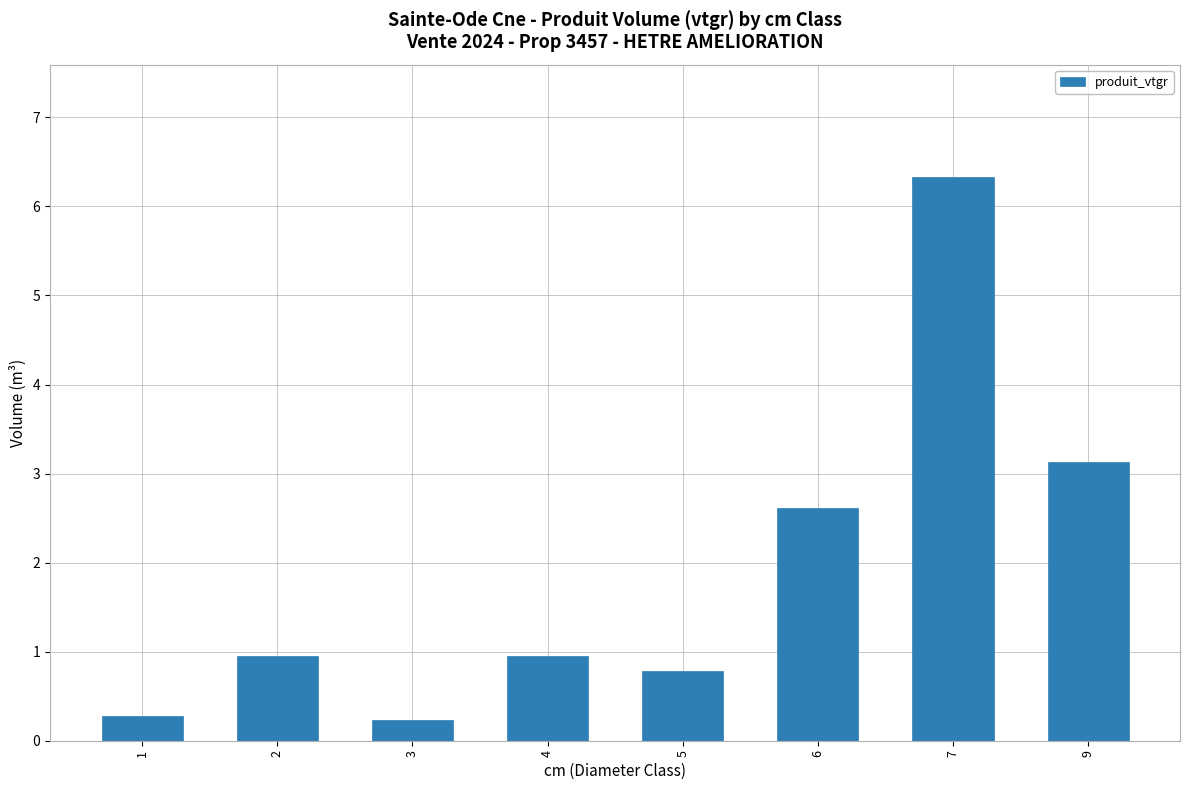

What is the change in value from 5 to 7?

+5.5